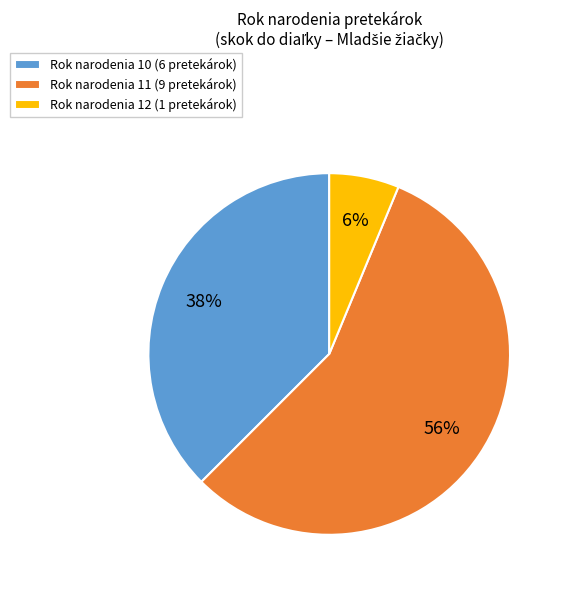

What percentage is the Rok narodenia 11 (9 pretekárok) slice, to the nearest percent?

56%